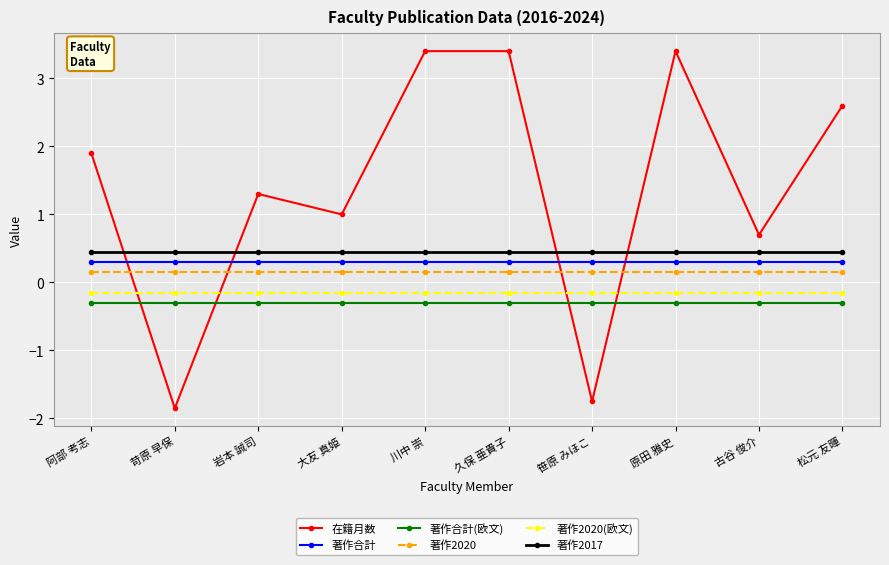

What is the value of the 著作合計(欧文) point at the 4th from the left?

-0.3